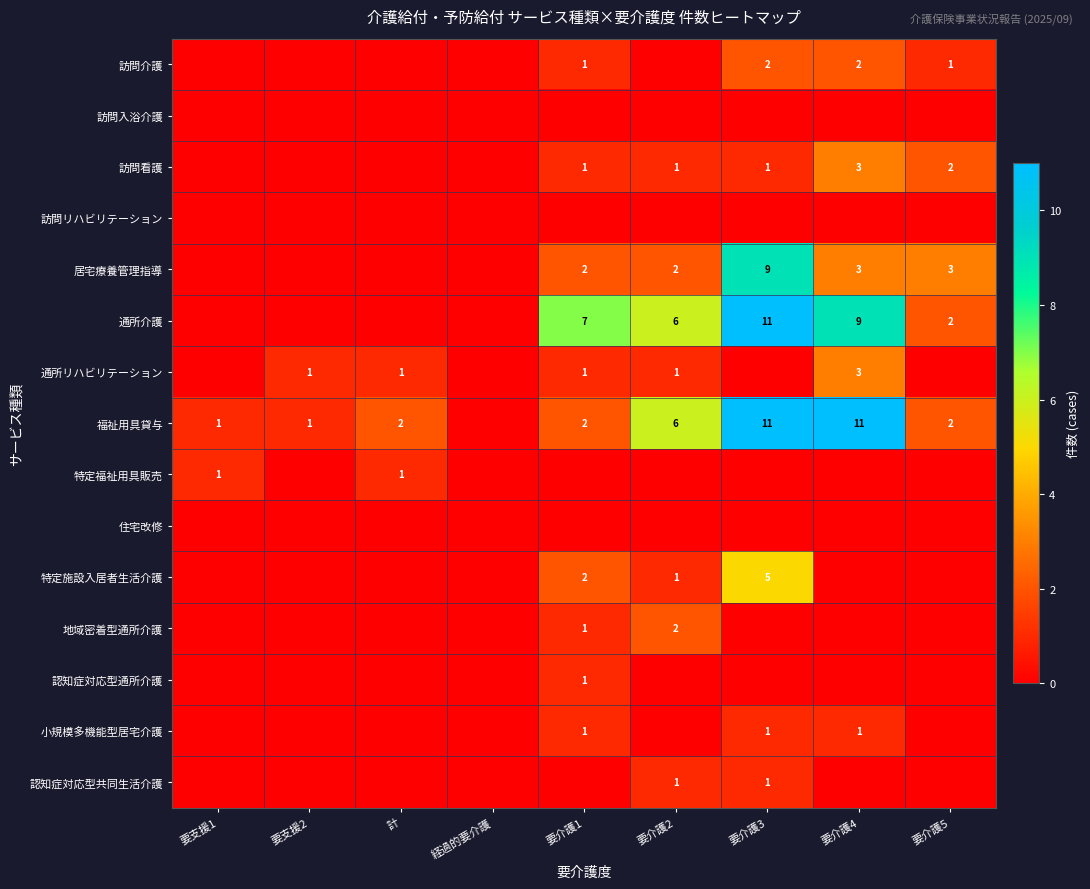

The value of 福祉用具貸与 at 要介護5 is 3. True or false?

False